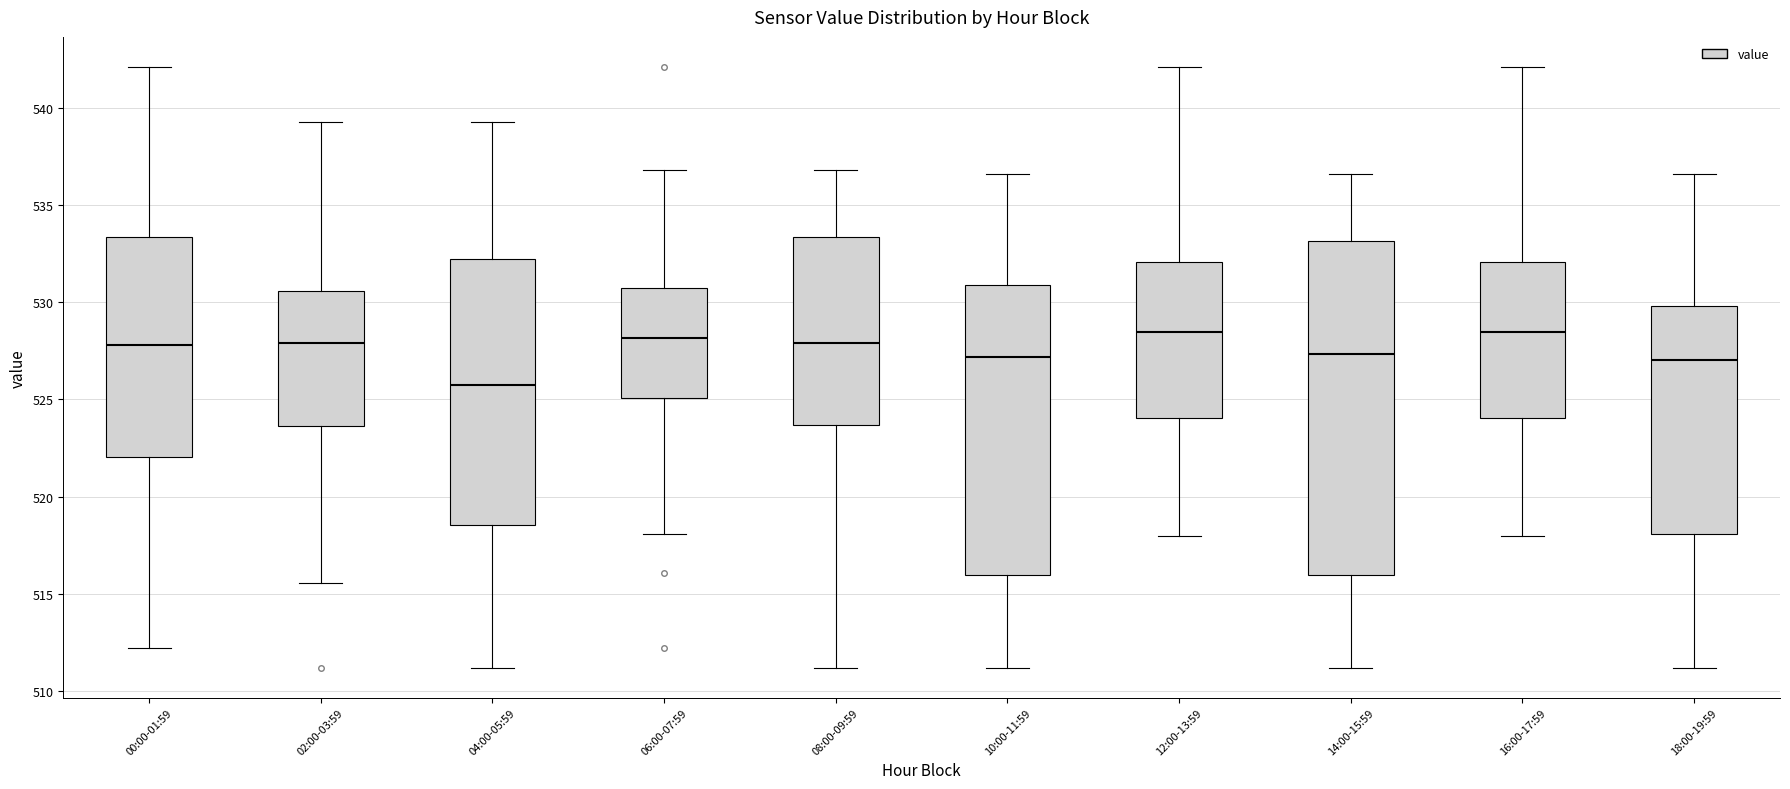

Comparing the boxes themselves (not the whiskers), which one is the tallest?

14:00-15:59